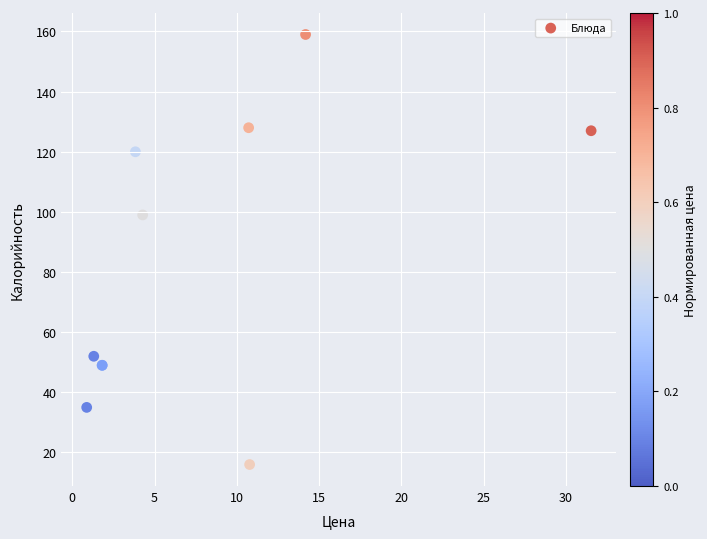

What Y value in the scatter plot is closest to 87?

99